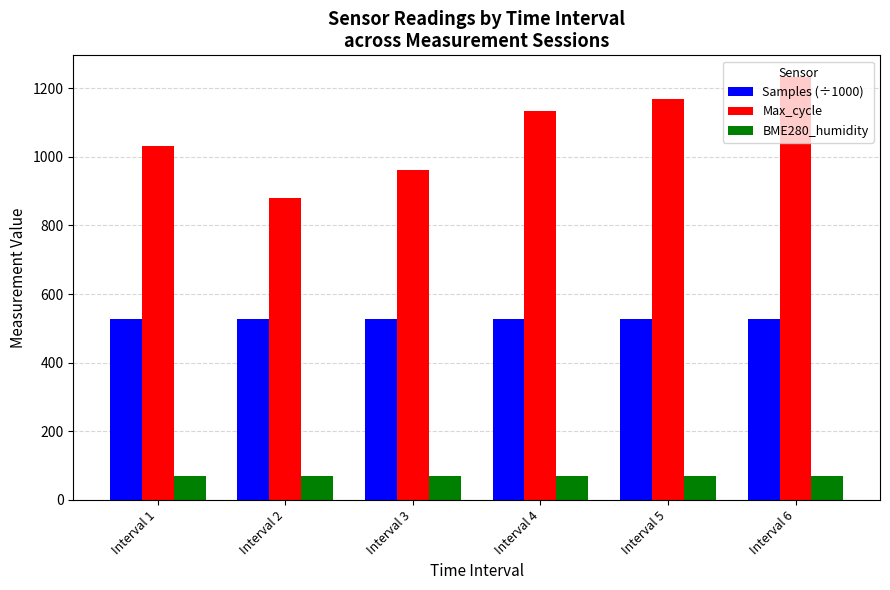

What is the value of the Samples (÷1000) bar at the 1st from the left?

527.9